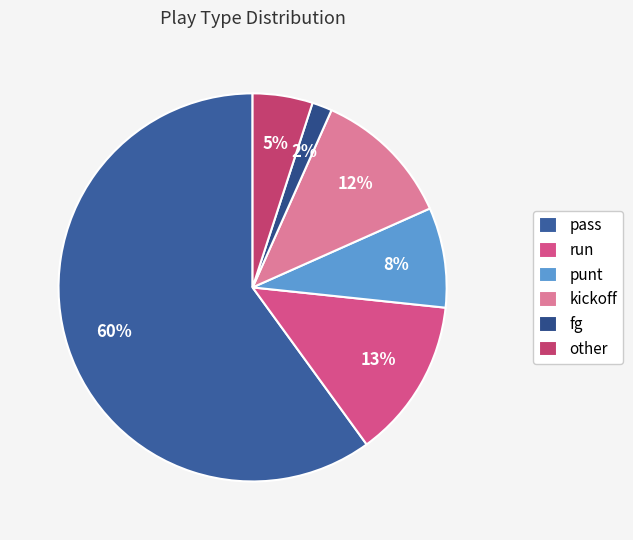

Which has a higher value, kickoff or pass?

pass